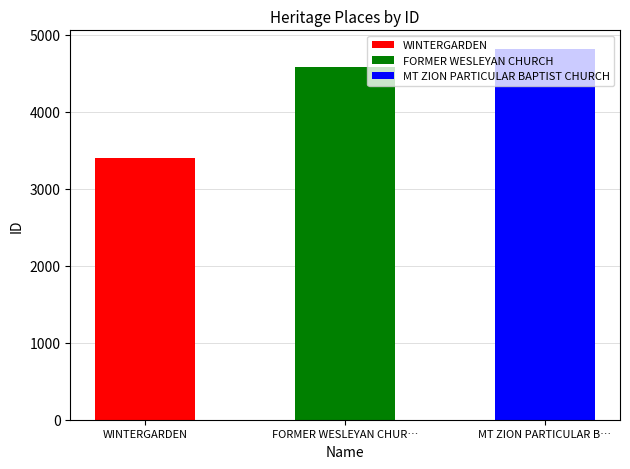

The chart shows a value of 4586 at FORMER WESLEYAN CHURCH. True or false?

True